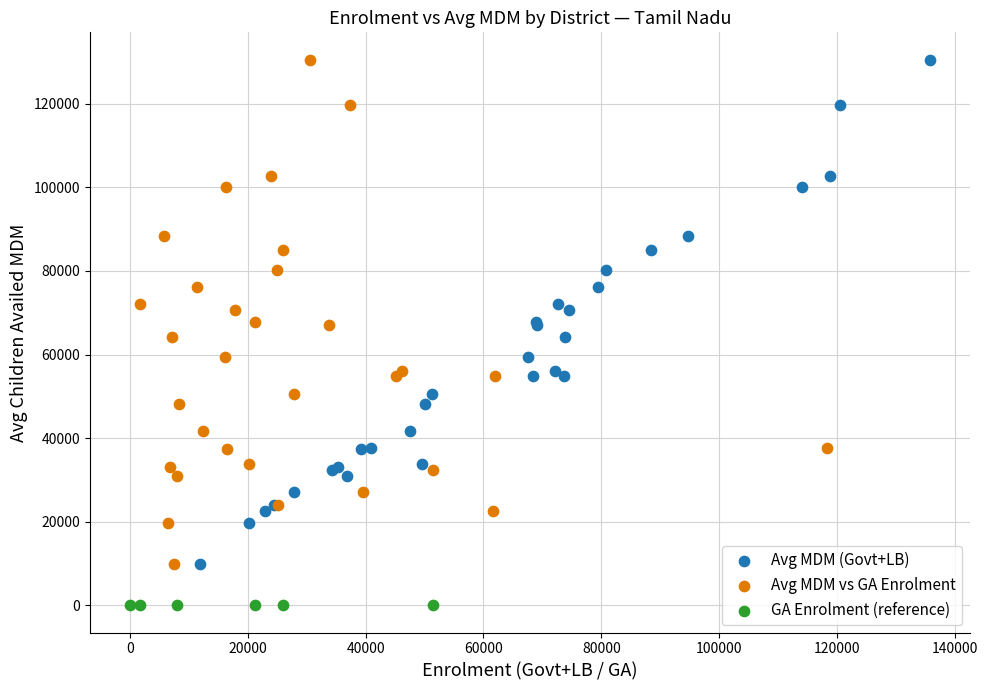

Which series reaches the minimum Y coordinate?

GA Enrolment (reference)